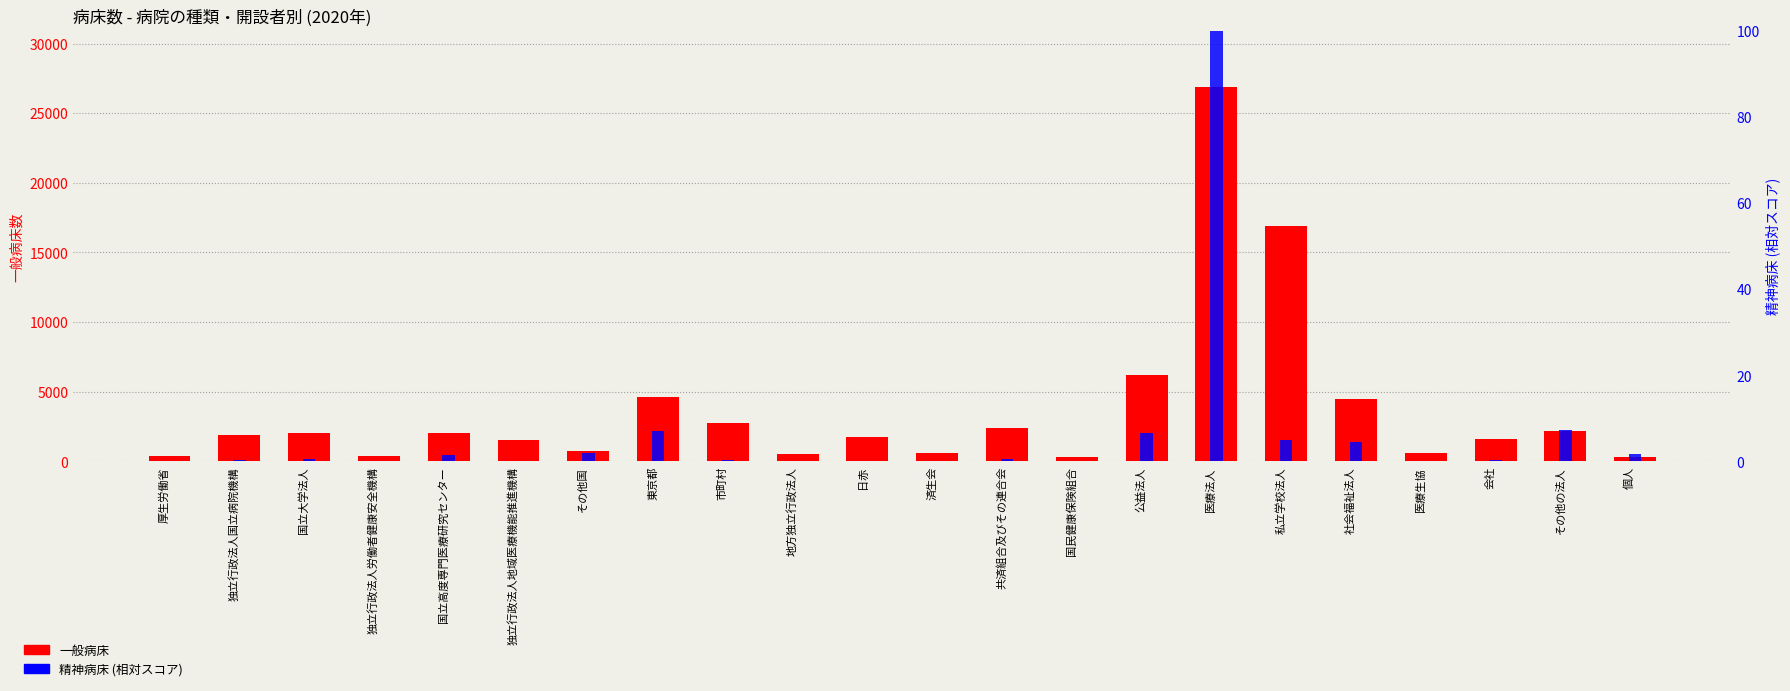

Reading left to right, what are all the values shown in this chart?

一般病床: 404.0	1872.0	2072.0	400.0	2062.0	1532.0	749.0	4647.0	2747.0	520.0	1749.0	637.0	2389.0	320.0	6176.0	26882.0	16904.0	4490.0	584.0	1583.0	2200.0	334.0
精神病床 (相対): 0.0	0.3	0.6	0.0	1.5	0.0	2.0	7.1	0.3	0.2	0.0	0.0	0.6	0.0	6.7	100.0	4.9	4.4	0.0	0.3	7.4	1.6